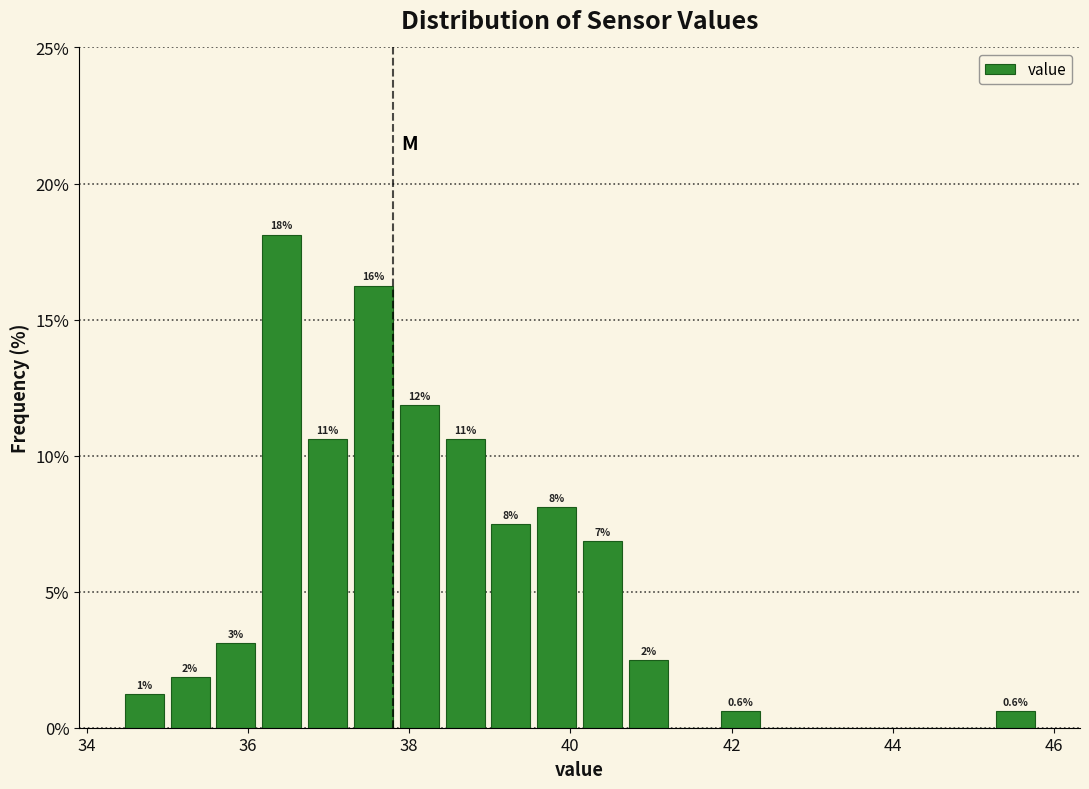

Read against the x-axis, roughly where is the centre of the tallest bar?

36.4